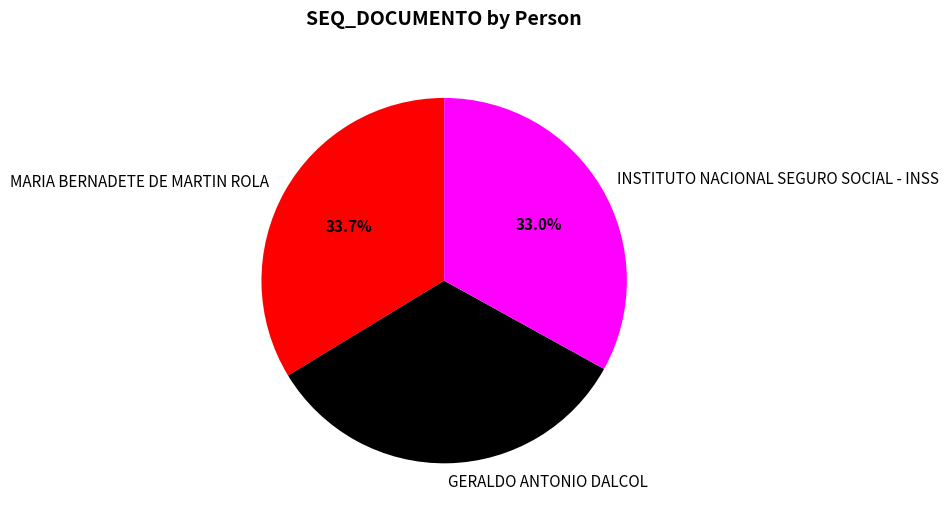

Approximately how many times larger is the value at INSTITUTO NACIONAL SEGURO SOCIAL - INSS compared to MARIA BERNADETE DE MARTIN ROLA?

1.0